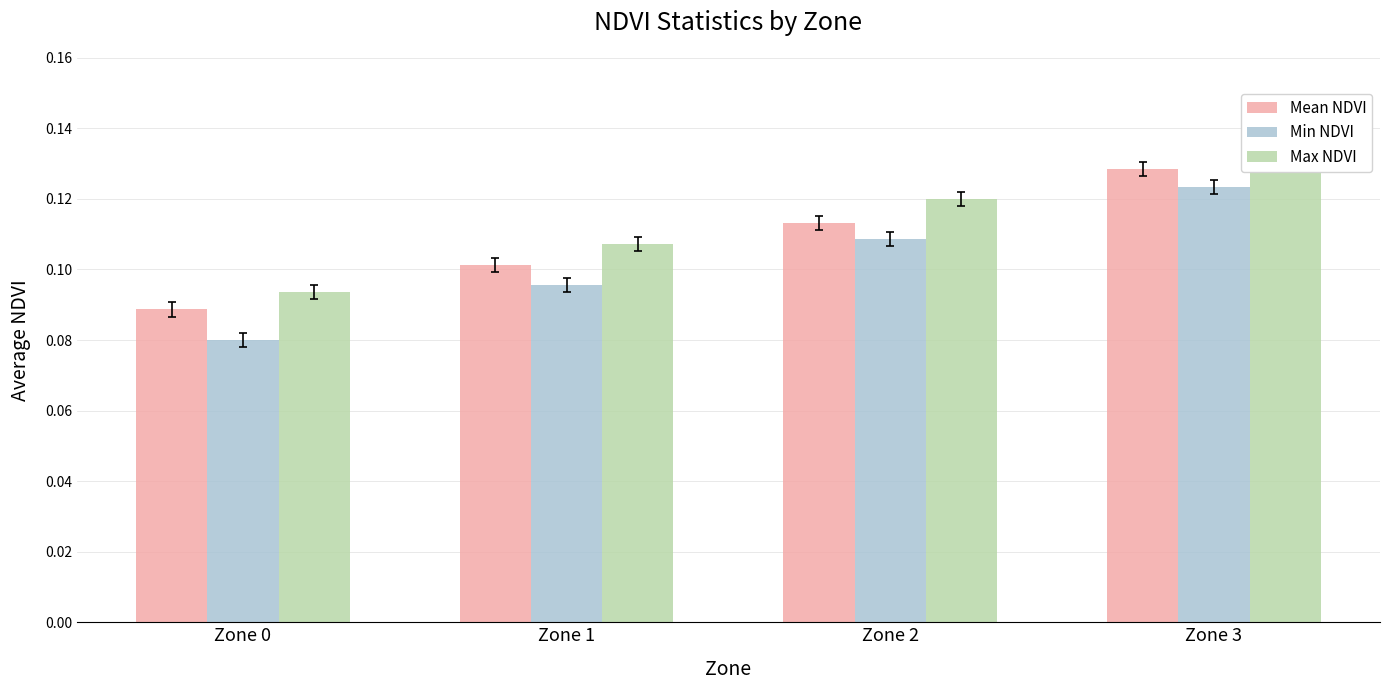

What is the value of the Mean NDVI bar at the 3rd from the left?

0.1